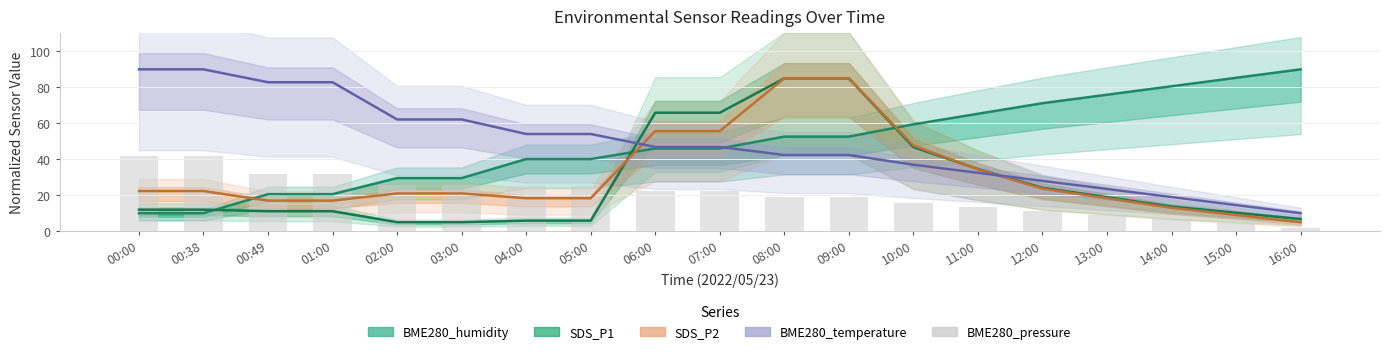

What is the label of the 15th bar from the left?

12:00